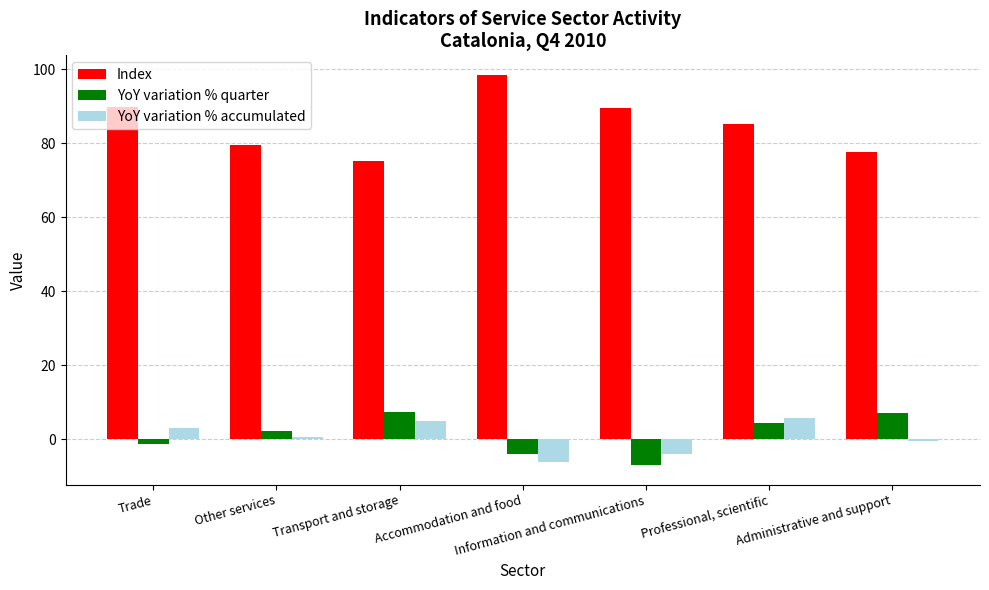

At which label does YoY variation % accumulated first exceed 0?

Trade